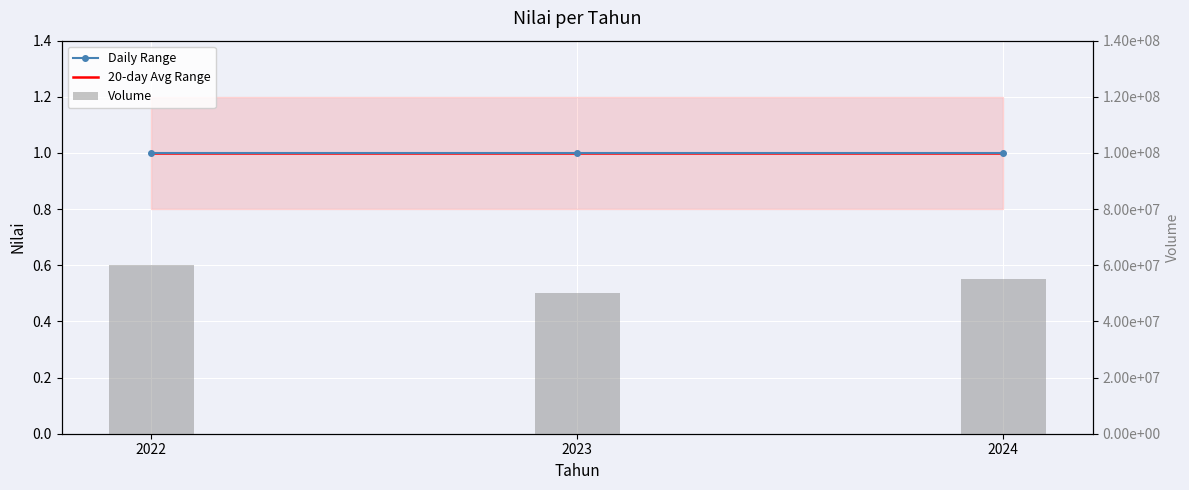

The value of Volume at 2024 is 55000000. True or false?

True